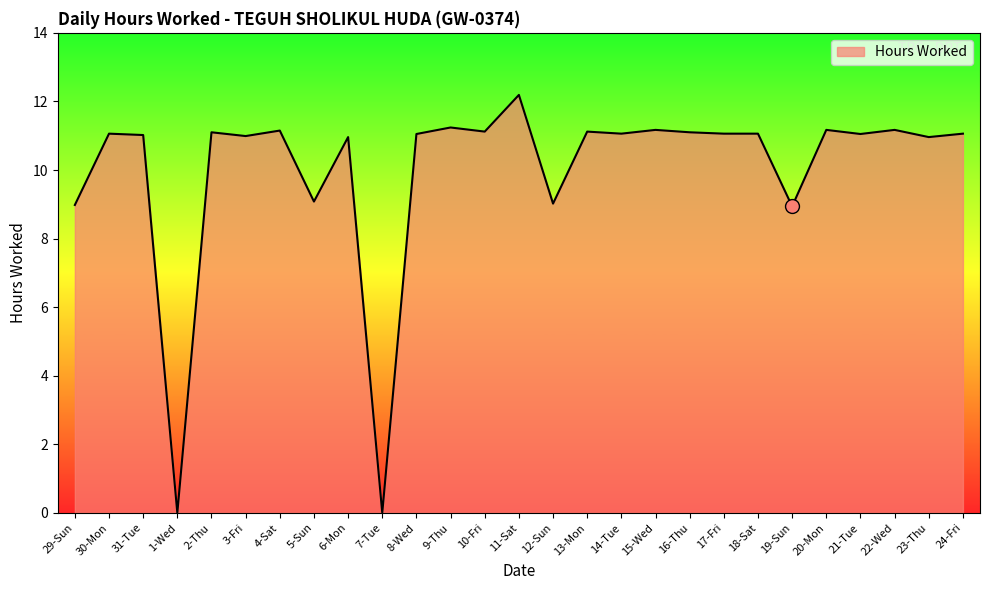

What is the sum of the values at 18-Sat and 8-Wed?

22.1